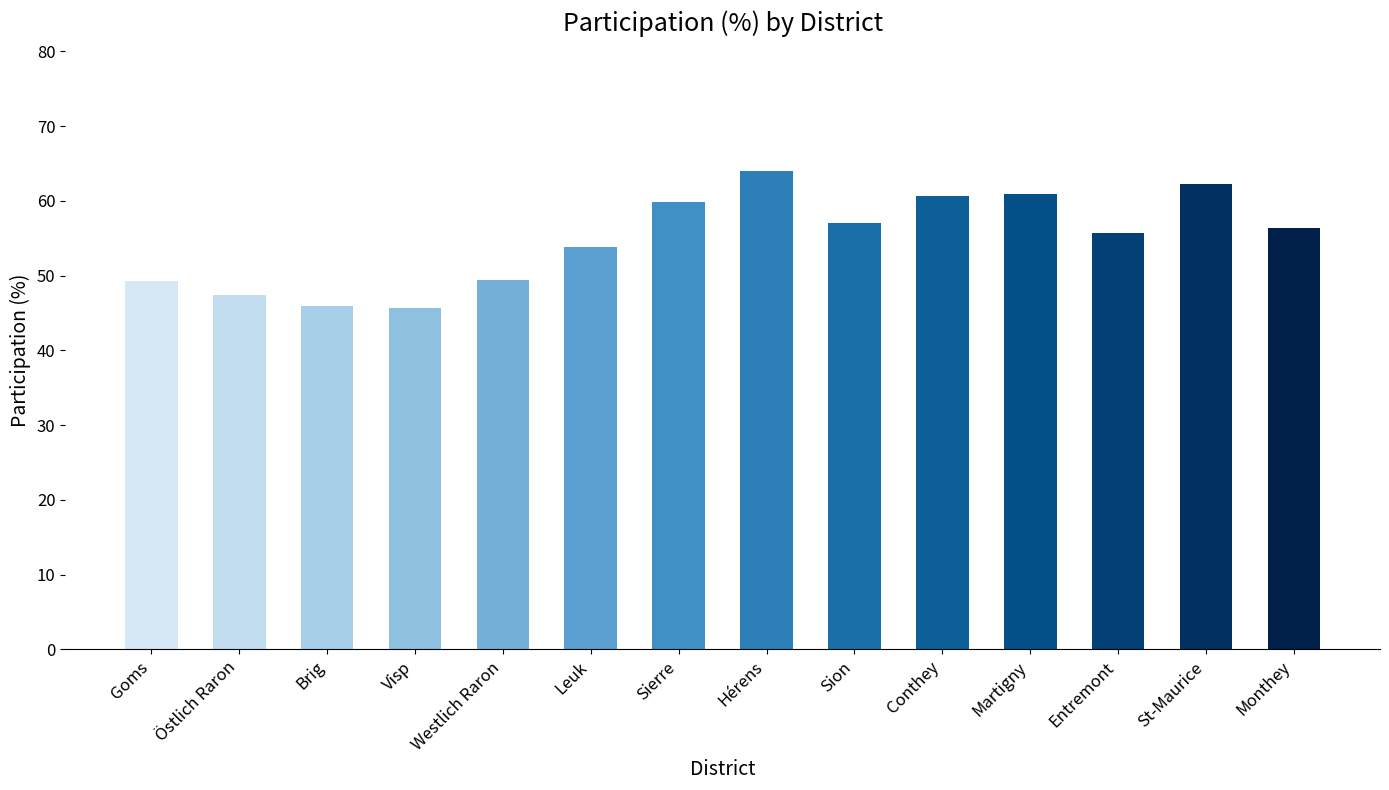

Approximately how many times larger is the value at Conthey compared to Sierre?

1.0